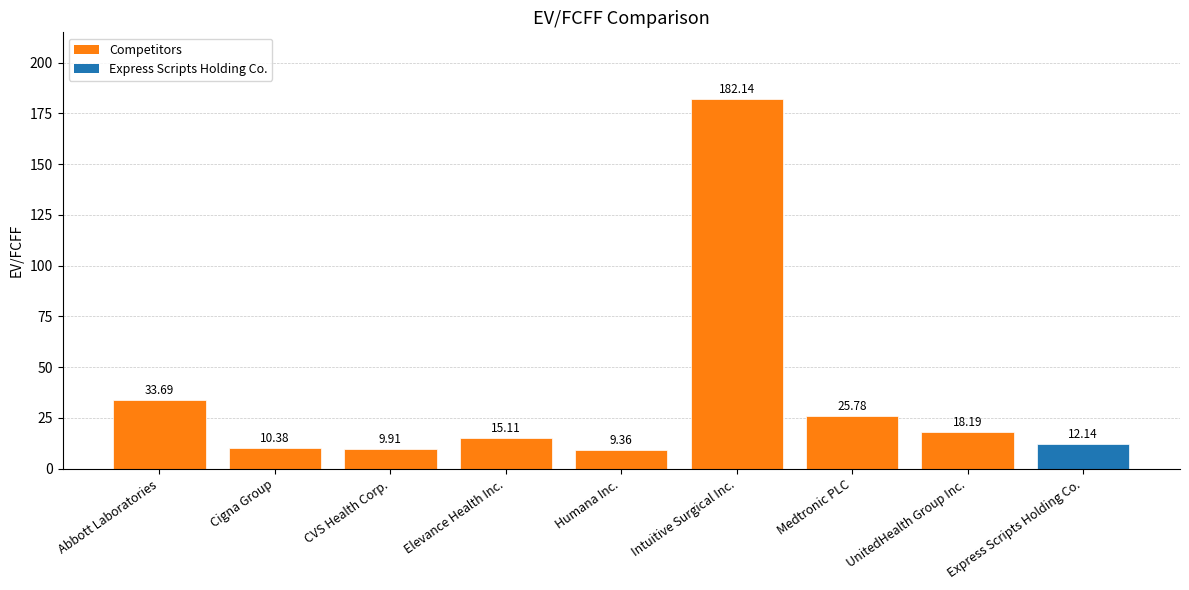

What is the sum of all values?

316.7